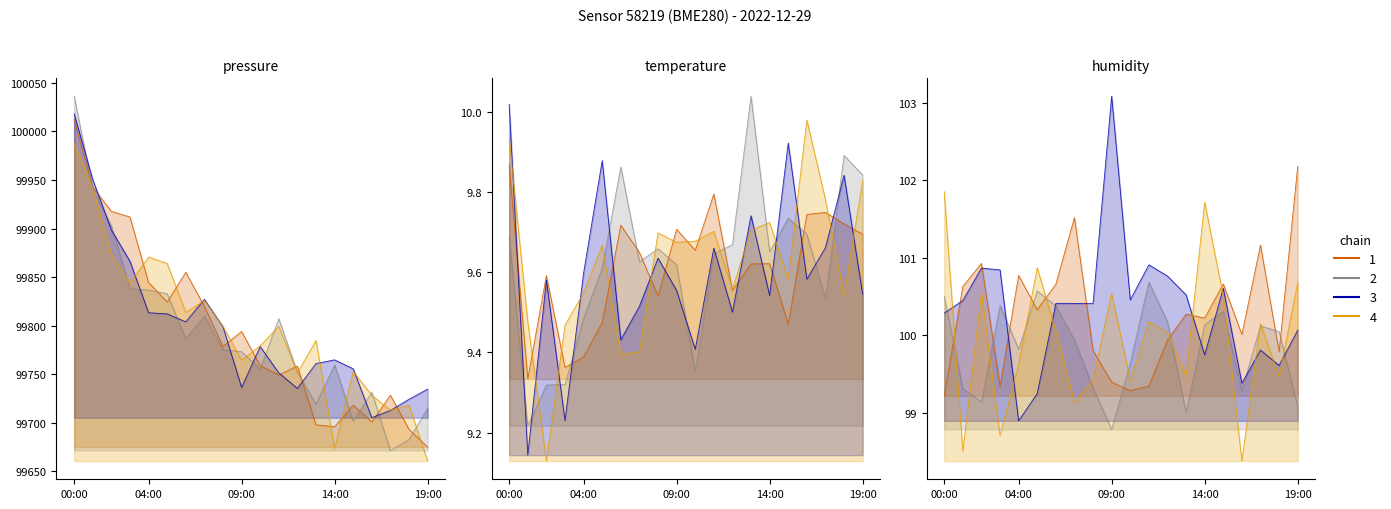

At 02:00, list the series in order from largest to smallest.

pressure, humidity, temperature